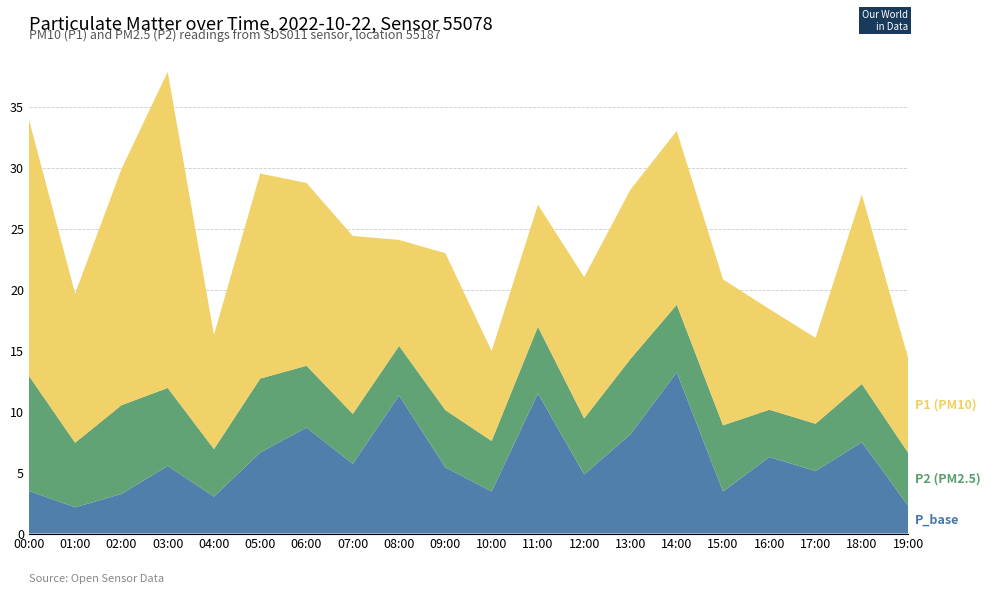

Reading left to right, transcribe all the data shown in this chart.

P1: 21.1	12.2	19.4	25.9	9.4	16.8	15.0	14.6	8.7	12.9	7.4	10.0	11.6	13.9	14.3	12.0	8.3	7.0	15.6	7.8
P2: 9.4	5.3	7.3	6.4	3.9	6.1	5.1	4.1	4.1	4.7	4.2	5.5	4.6	6.2	5.5	5.4	3.9	3.9	4.8	4.3
P_base: 3.5	2.1	3.2	5.5	3.0	6.7	8.7	5.7	11.3	5.4	3.5	11.5	4.8	8.2	13.2	3.5	6.3	5.1	7.5	2.3